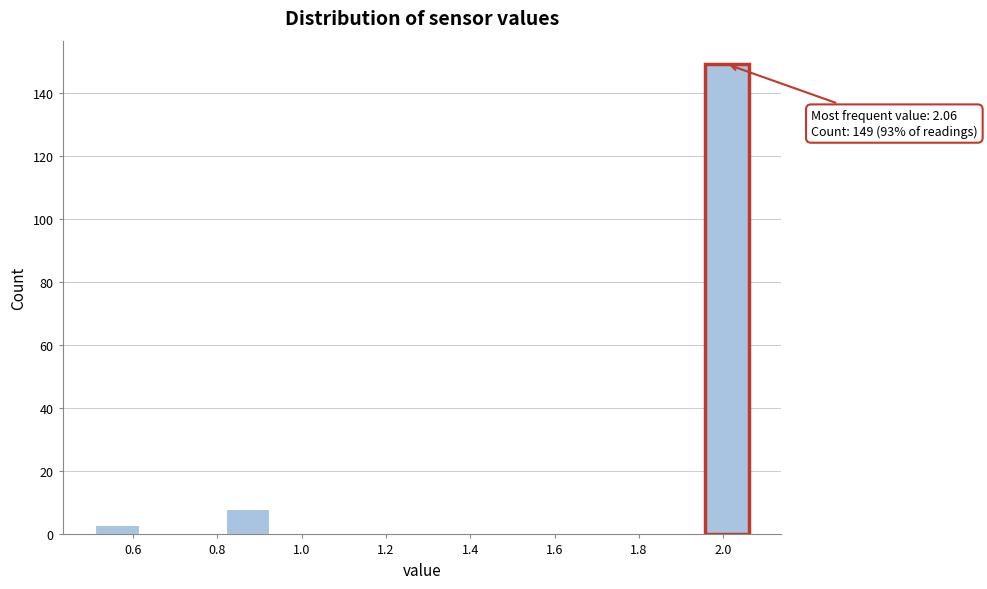

Which range on the x-axis has the tallest bar?

1.96 to 2.06